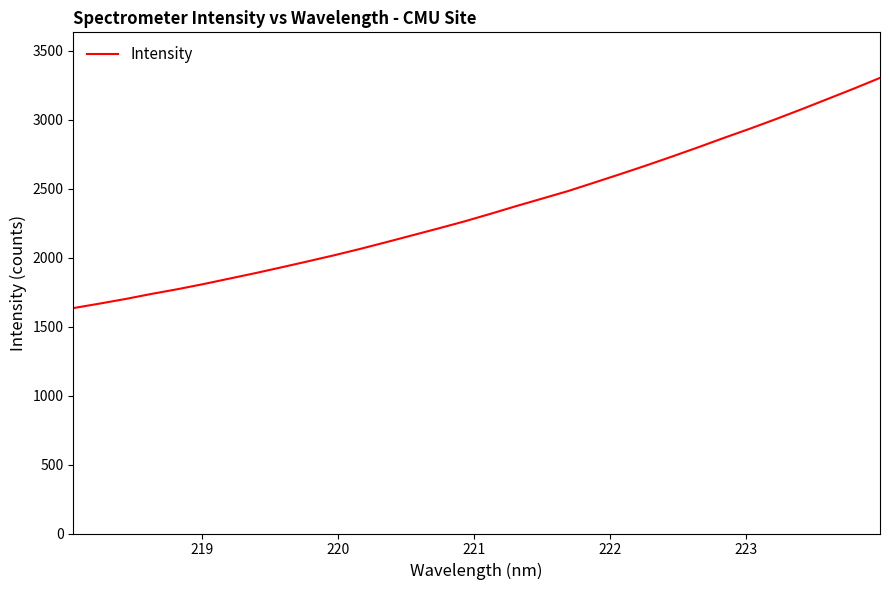

What is the difference between the maximum and minimum values?

1668.0